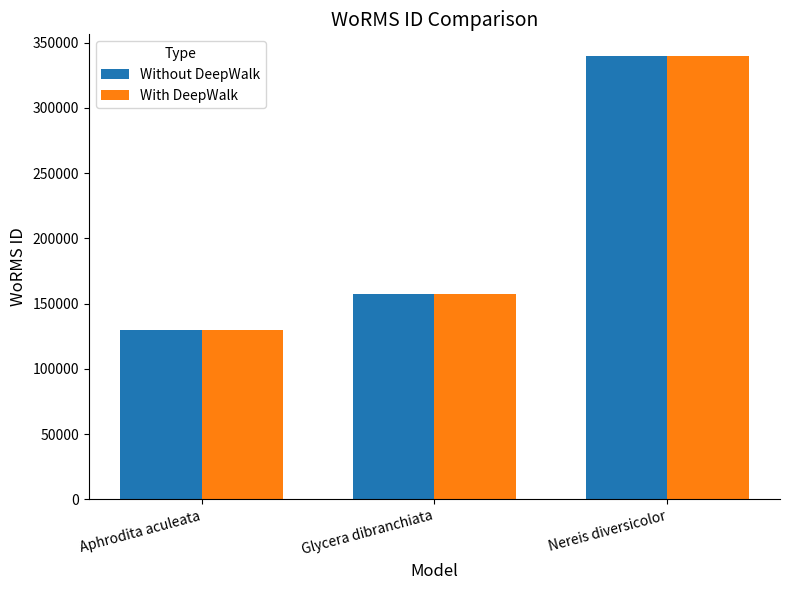

The With DeepWalk series shows 157392 at Glycera dibranchiata. True or false?

True